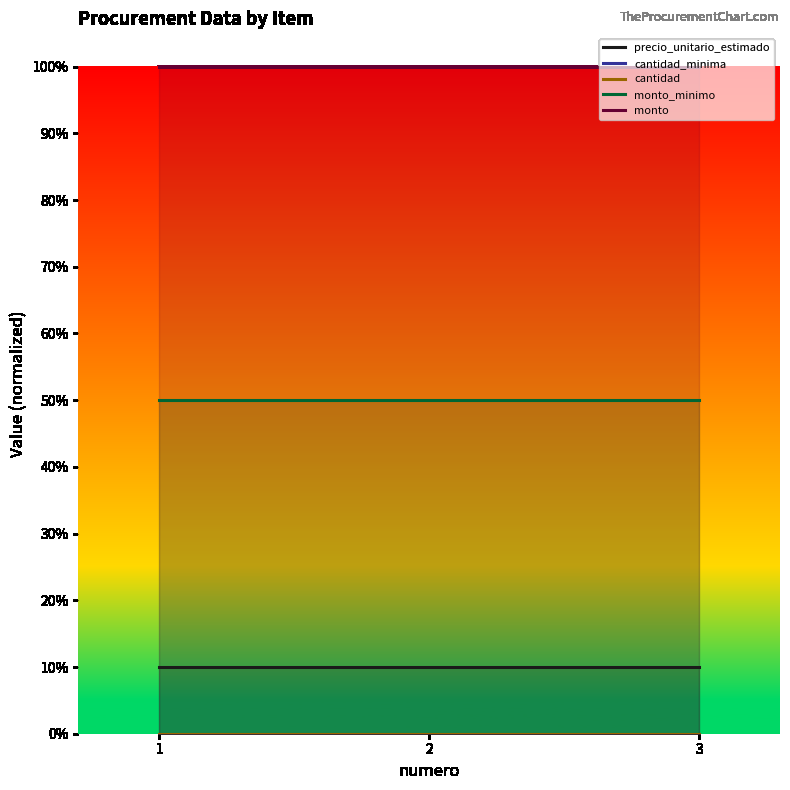

Is the value of monto at 2 greater than the value of cantidad at 1?

Yes